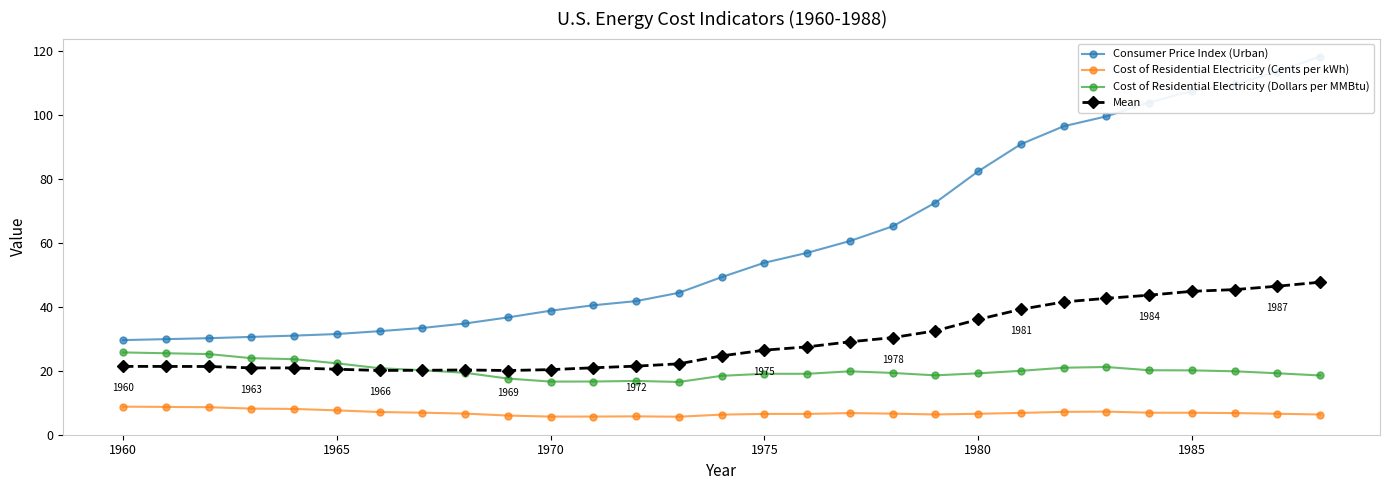

True or false: Cost of Residential Electricity (Dollars per MMBtu) and Cost of Residential Electricity (Cents per kWh) cross at least once.

False